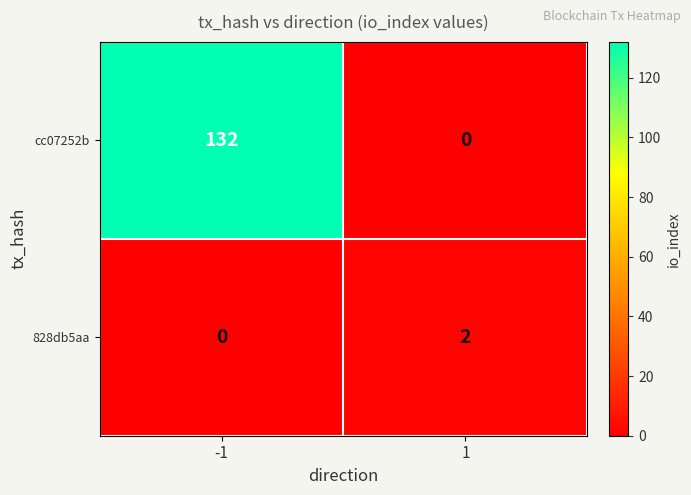

Rank the series by their maximum value, from highest to lowest.

cc07252b, 828db5aa